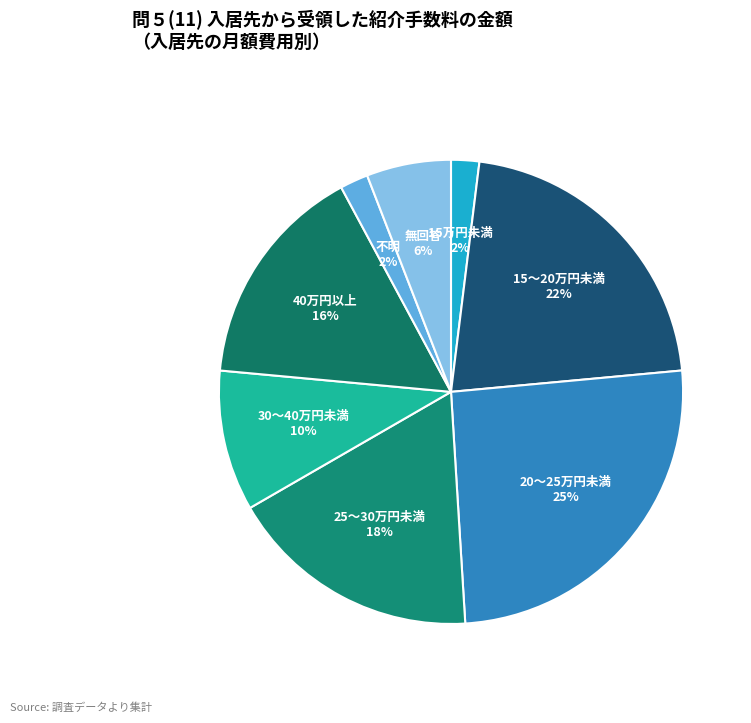

Which slice is the largest?

20～25万円未満